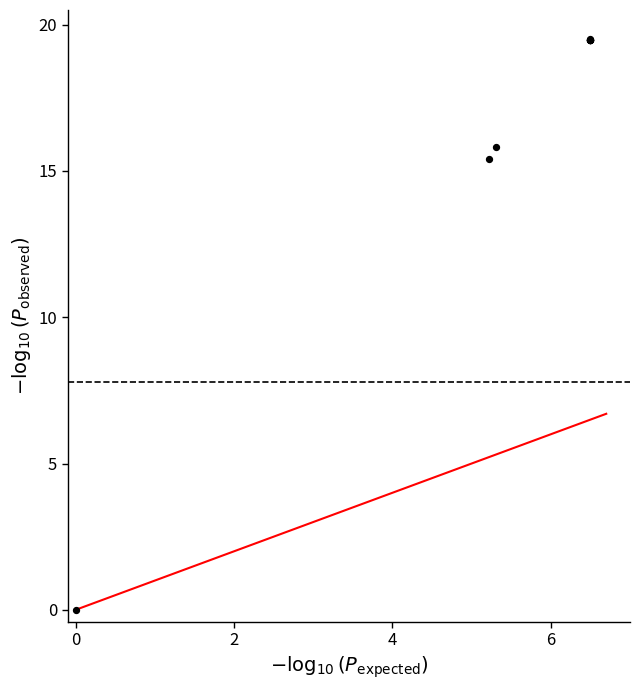

What Y value in the scatter plot is closest to 9?

15.4